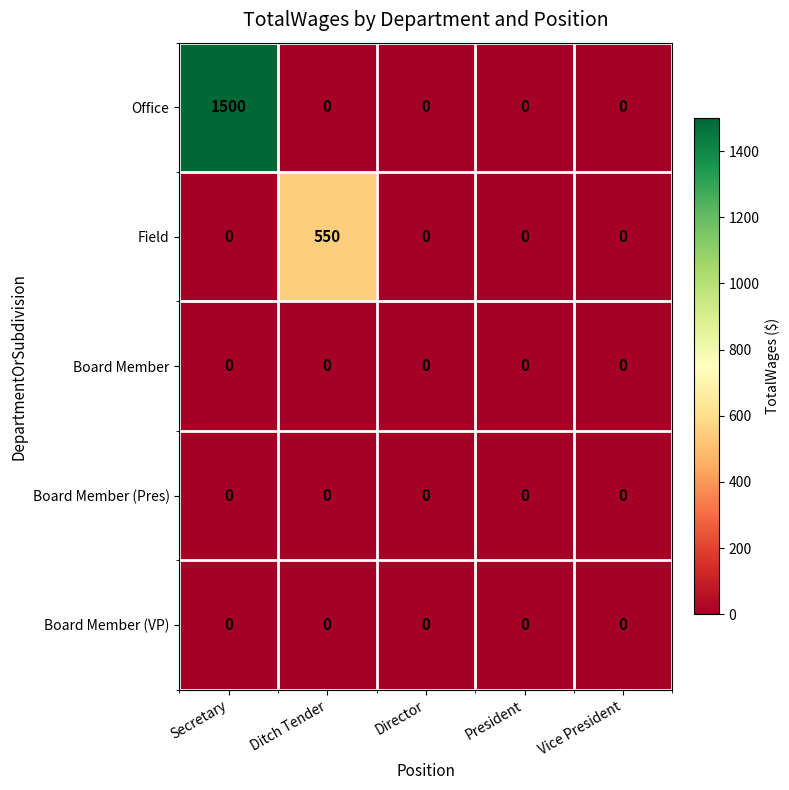

Which series changed the most between Secretary and Director?

Office